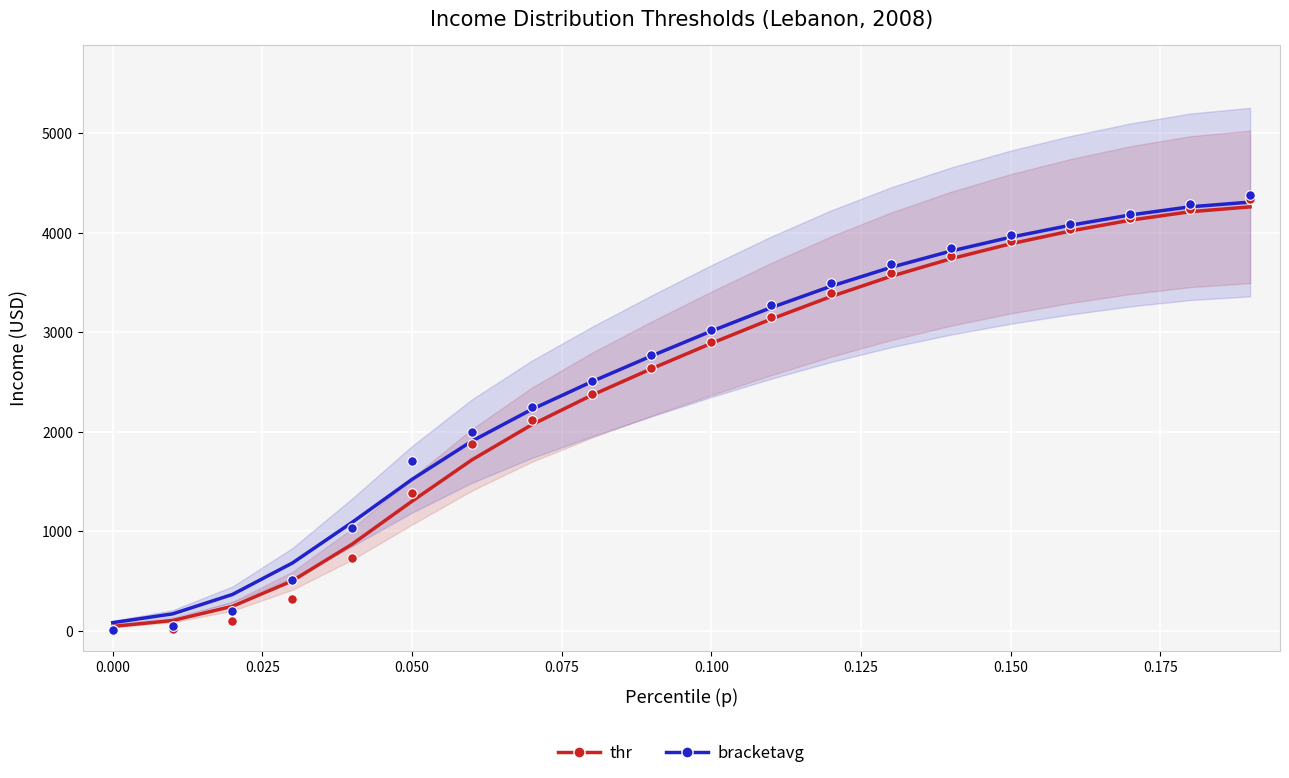

Is the value of bracketavg at 0.100 greater than the value of thr (threshold) at 13?

No